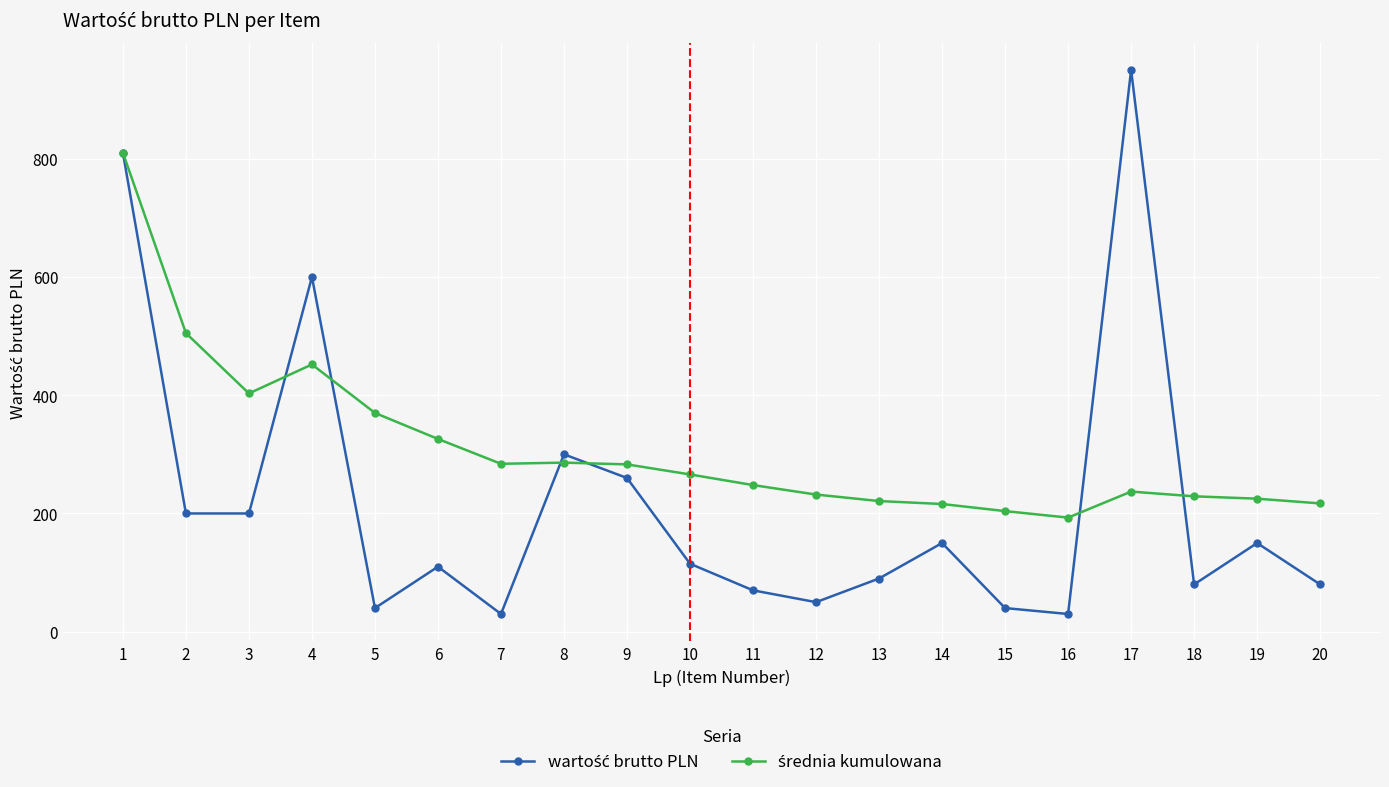

What is the minimum value shown in the chart?

30